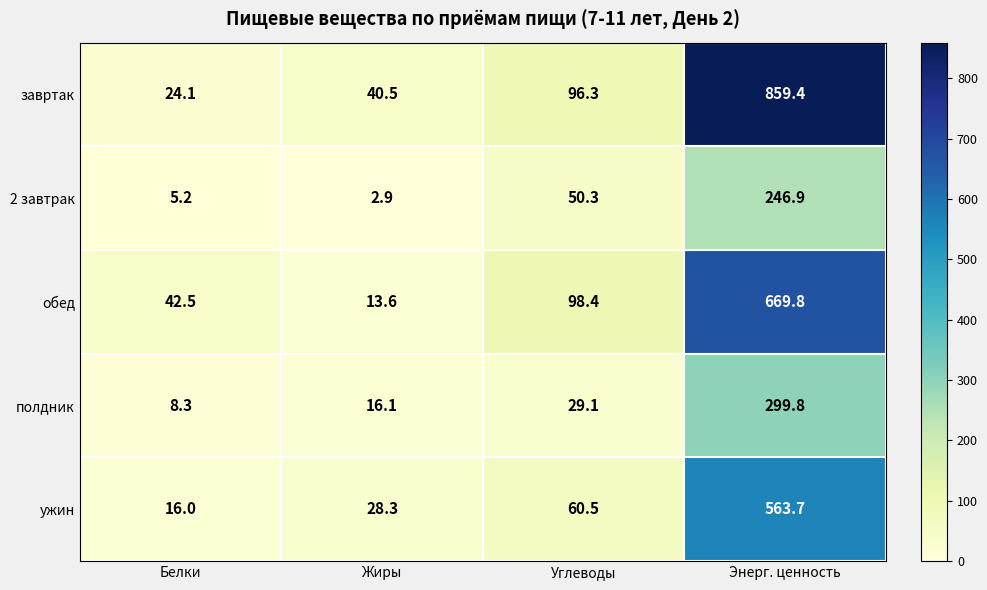

Rank the series by their maximum value, from lowest to highest.

2 завтрак, полдник, ужин, обед, завртак